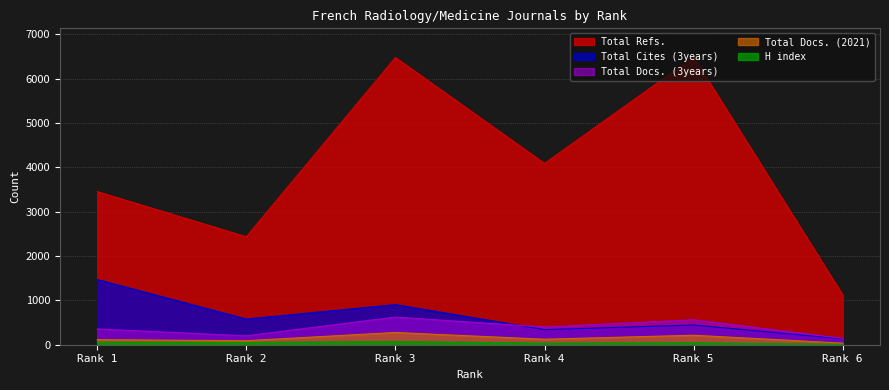

What is the difference between the Total Cites (3years) values at Rank 4 and Rank 2?

238